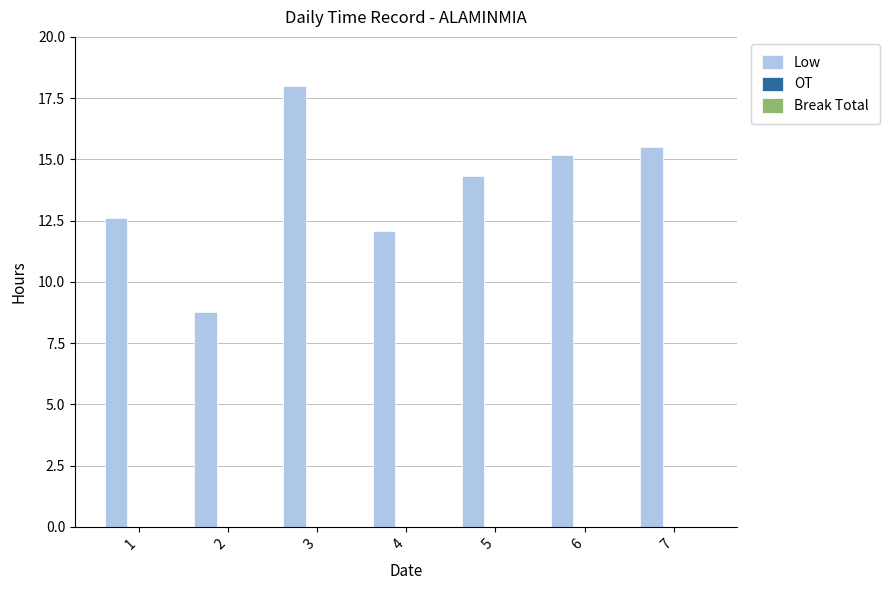

True or false: the data shows 12.1 at 4.

True